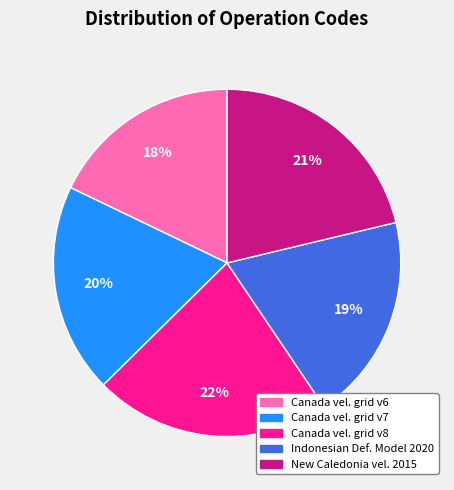

What percentage is the Canada vel. grid v6 slice, to the nearest percent?

18%